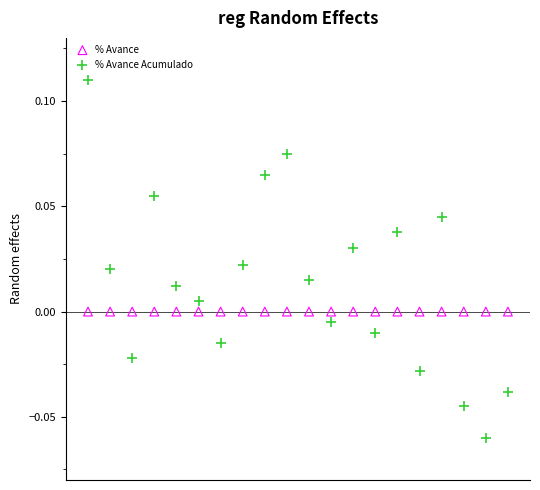

Which series contains the lowest Y value?

% Avance Acumulado